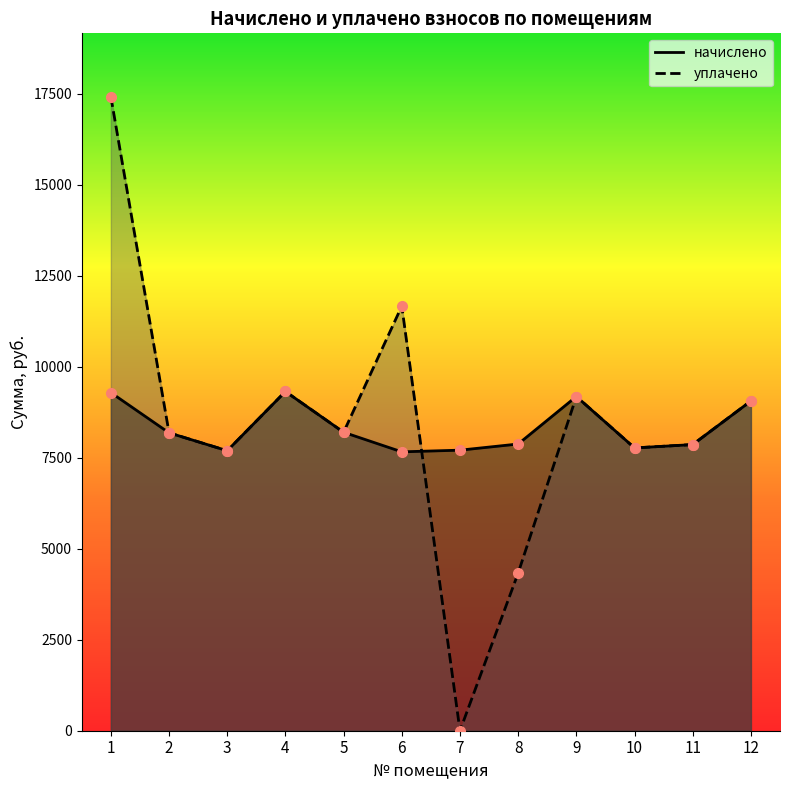

How many series are shown in this chart?

2